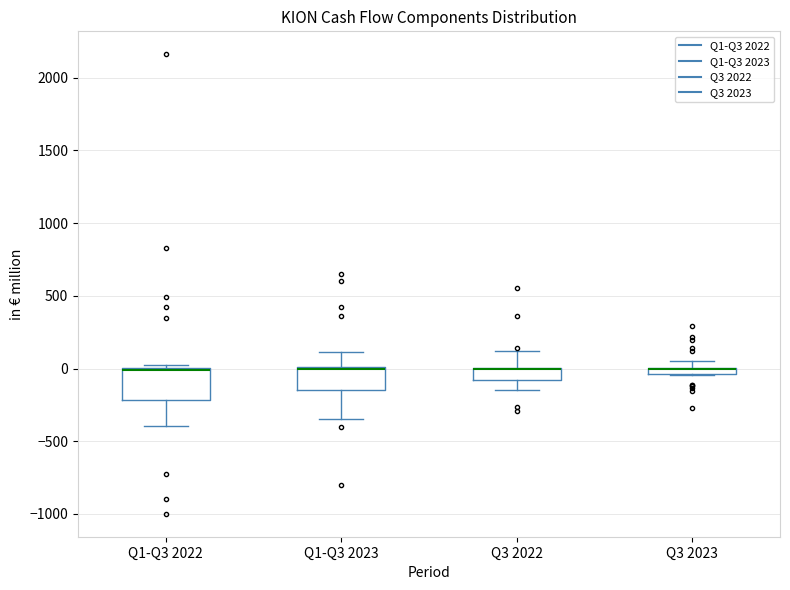

Comparing the boxes themselves (not the whiskers), which one is the tallest?

Q1-Q3 2022